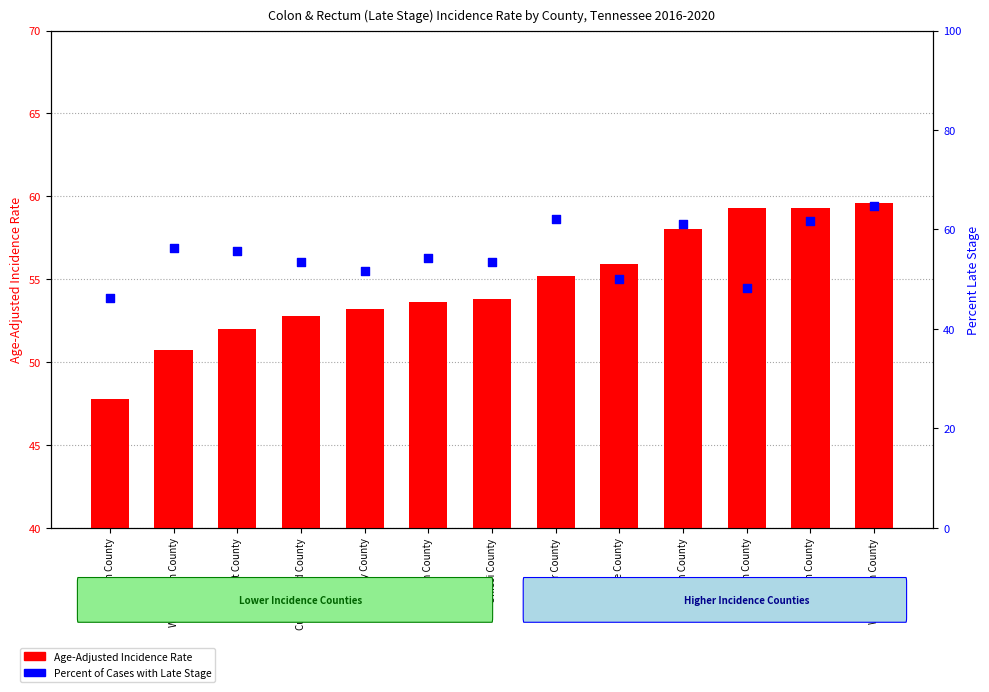

Which series reaches the maximum Y coordinate?

Percent of Cases with Late Stage